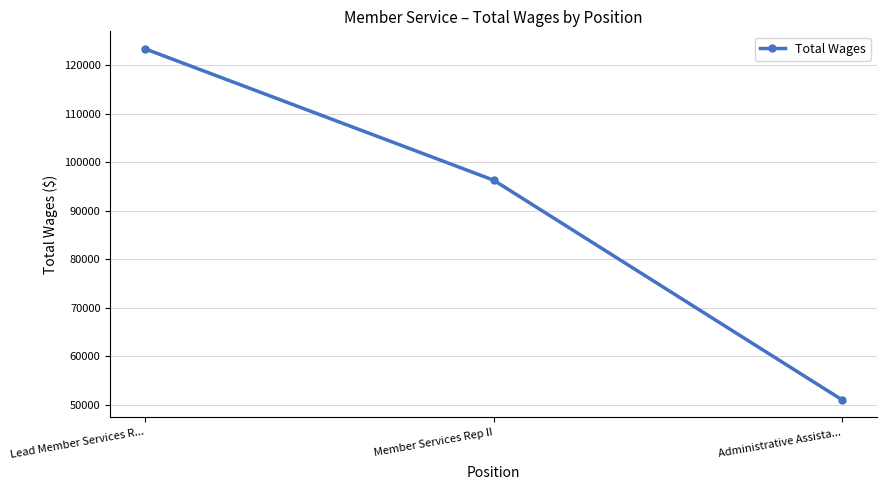

Rank the categories by value from lowest to highest.

Administrative Assista..., Member Services Rep II, Lead Member Services R...